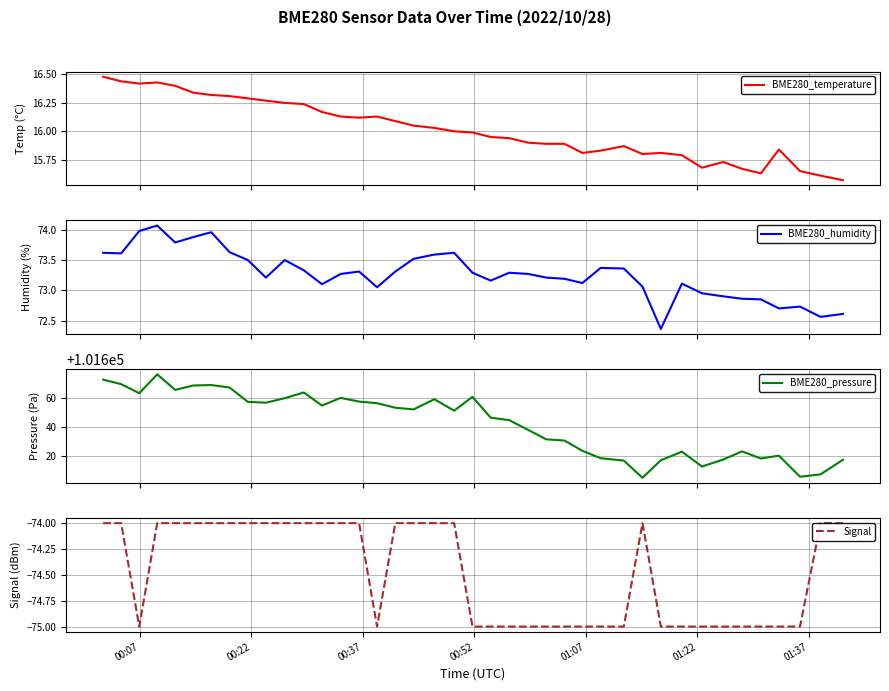

What is the lowest value of the BME280_pressure series?

101605.3